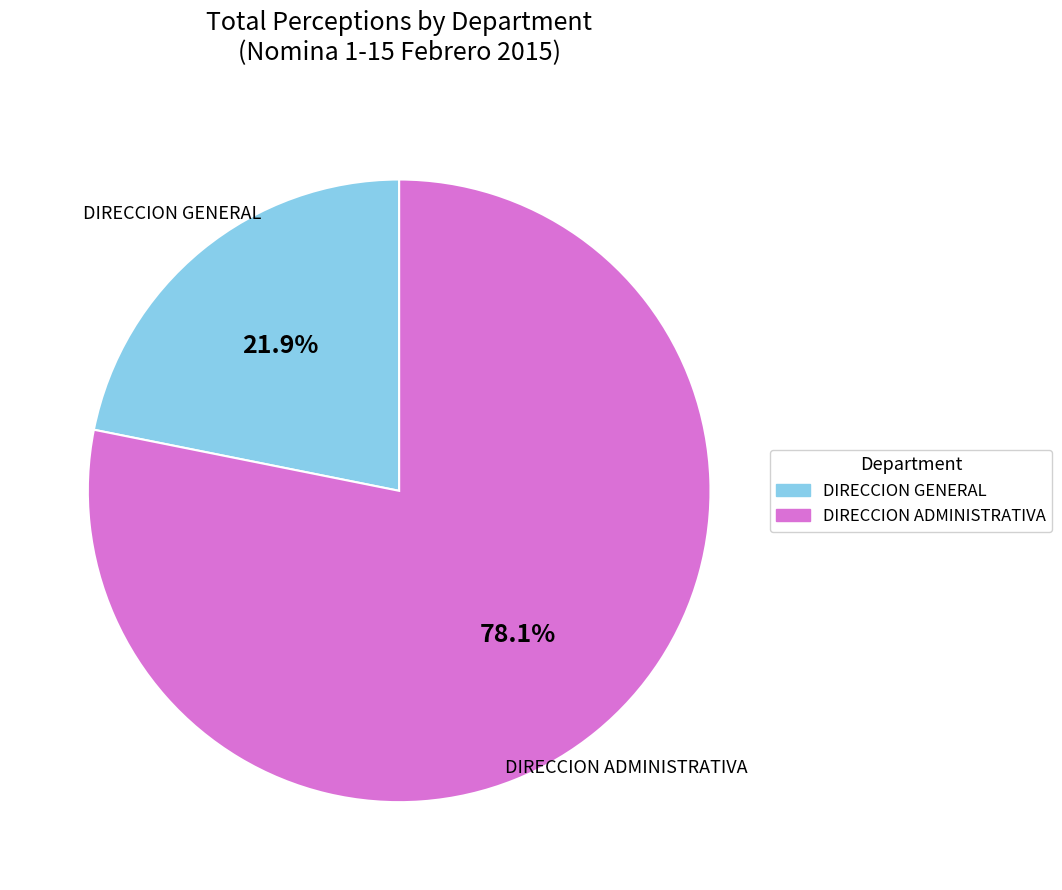

Which slice is the largest?

DIRECCION ADMINISTRATIVA